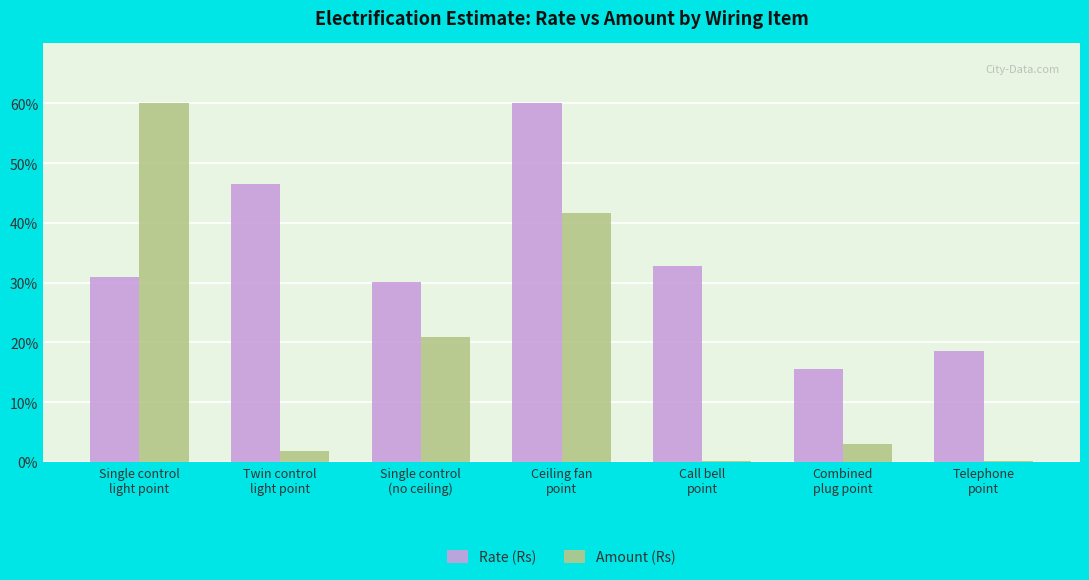

What is the sum of all Amount (Rs) values?

127.8